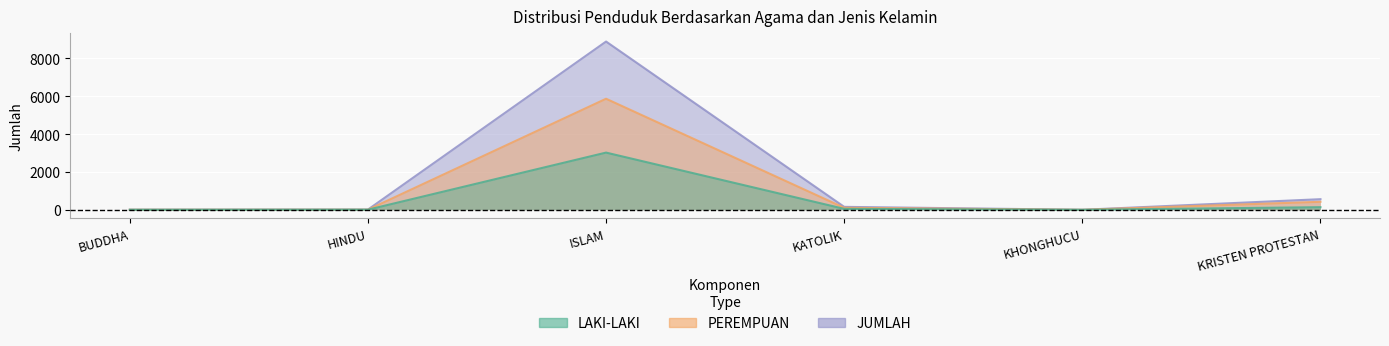

How many data points in LAKI-LAKI are less than 50?

3